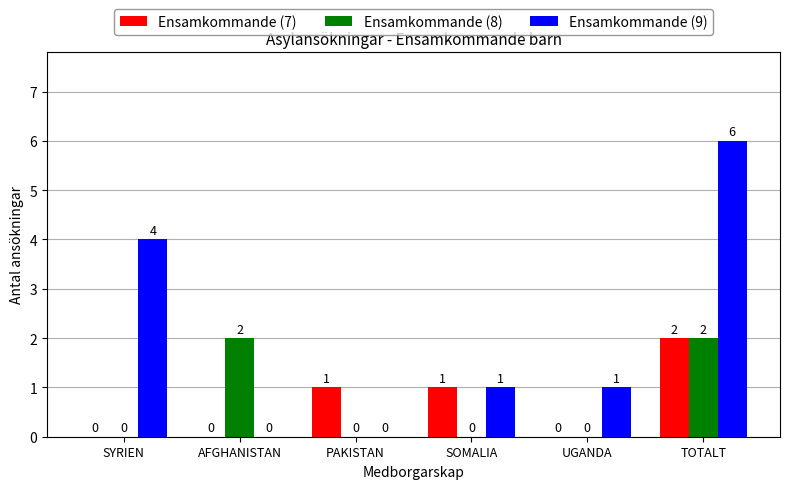

What is the spread (max minus min) of values at AFGHANISTAN?

2